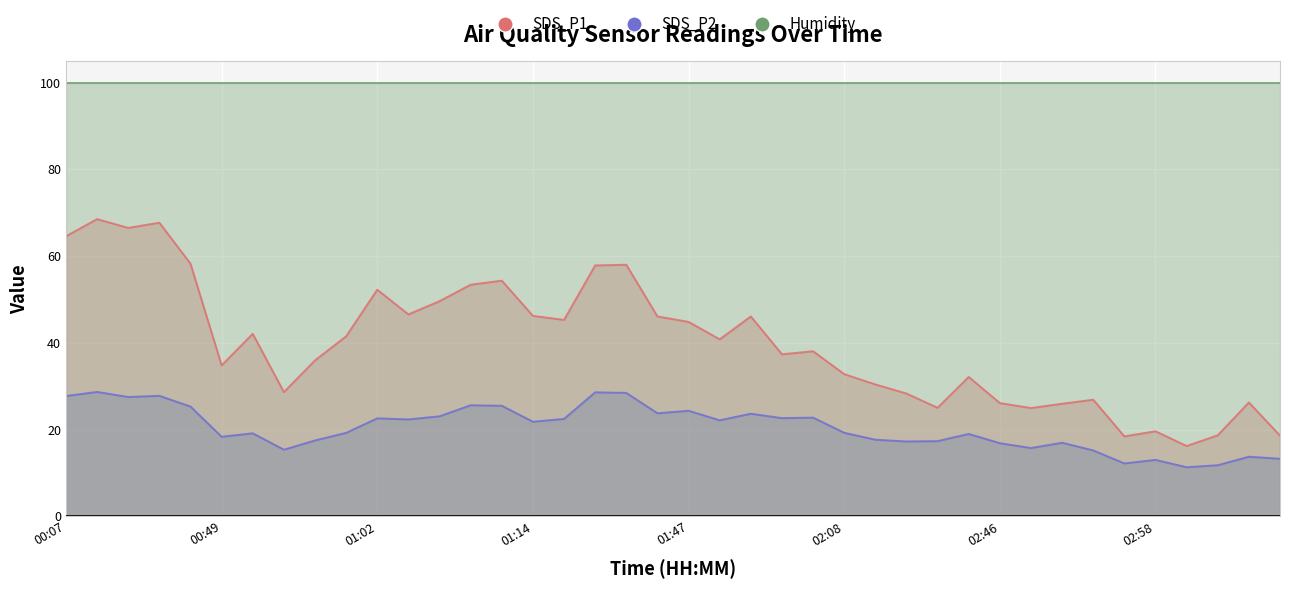

How many categories are shown in the chart?

40